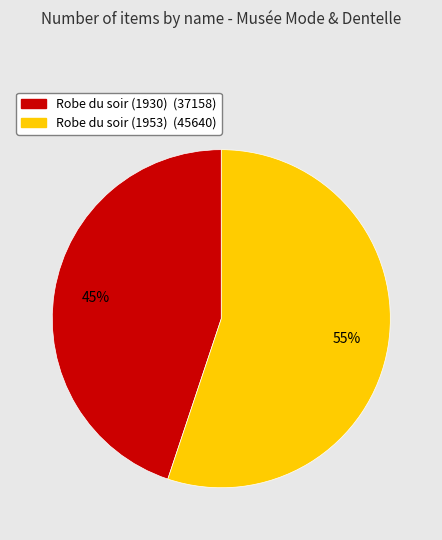

What percentage is the Robe du soir (1930) slice, to the nearest percent?

45%